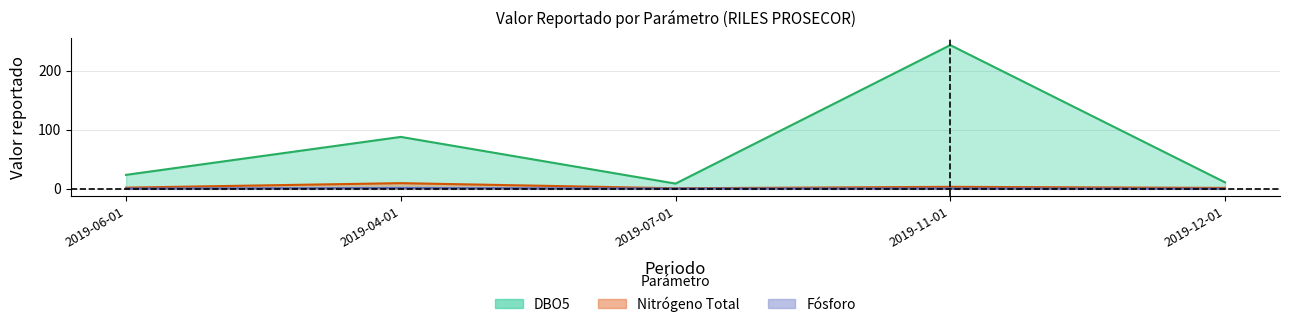

The value of Nitrógeno Total at 2019-07-01 is 0.5. True or false?

False